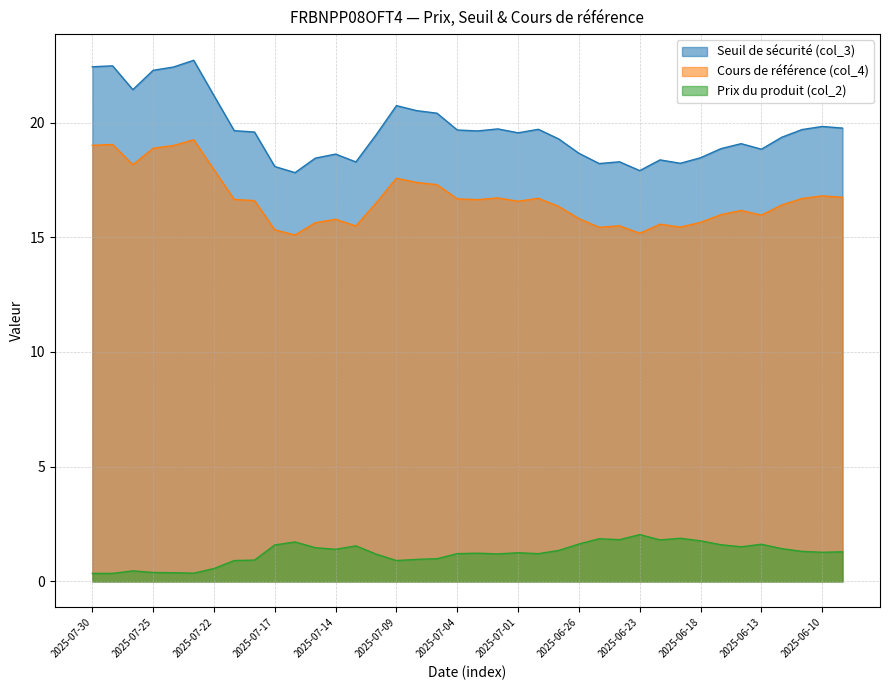

List the series in order of their peak value, lowest first.

Prix du produit (col_2), Cours de référence (col_4), Seuil de sécurité (col_3)